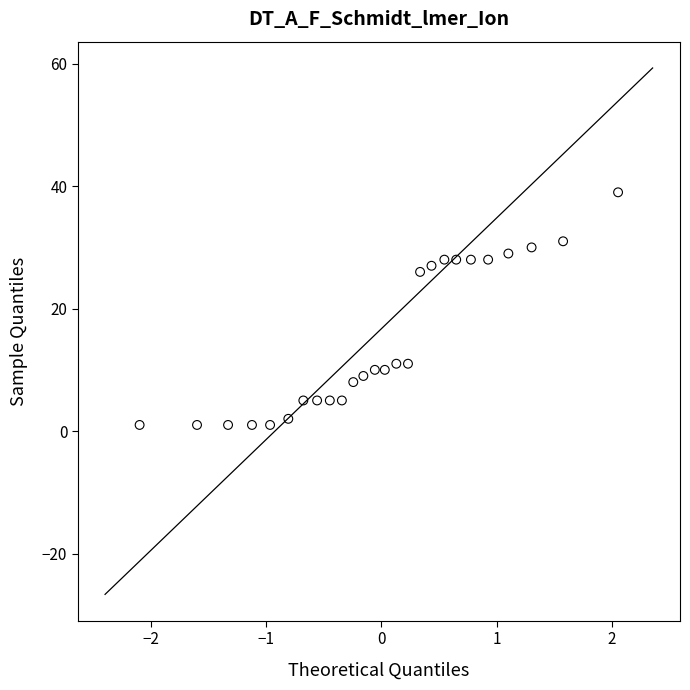

What Y value in the scatter plot is closest to 20?

26